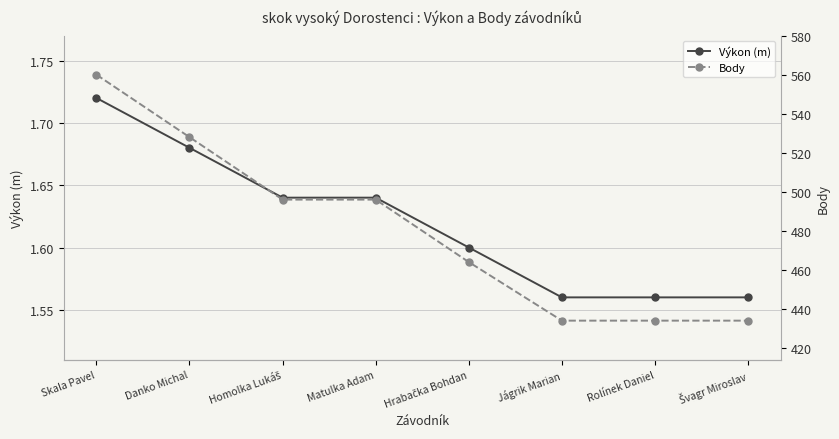

Which series changed the most between Skala Pavel and Homolka Lukáš?

Body